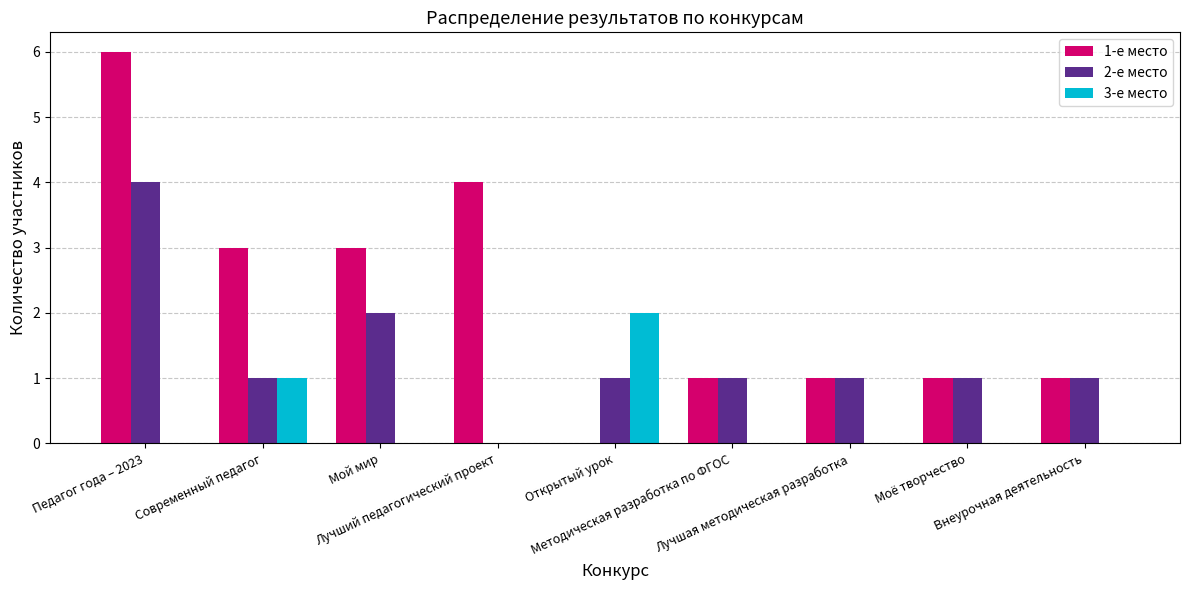

What is the greatest value displayed?

6